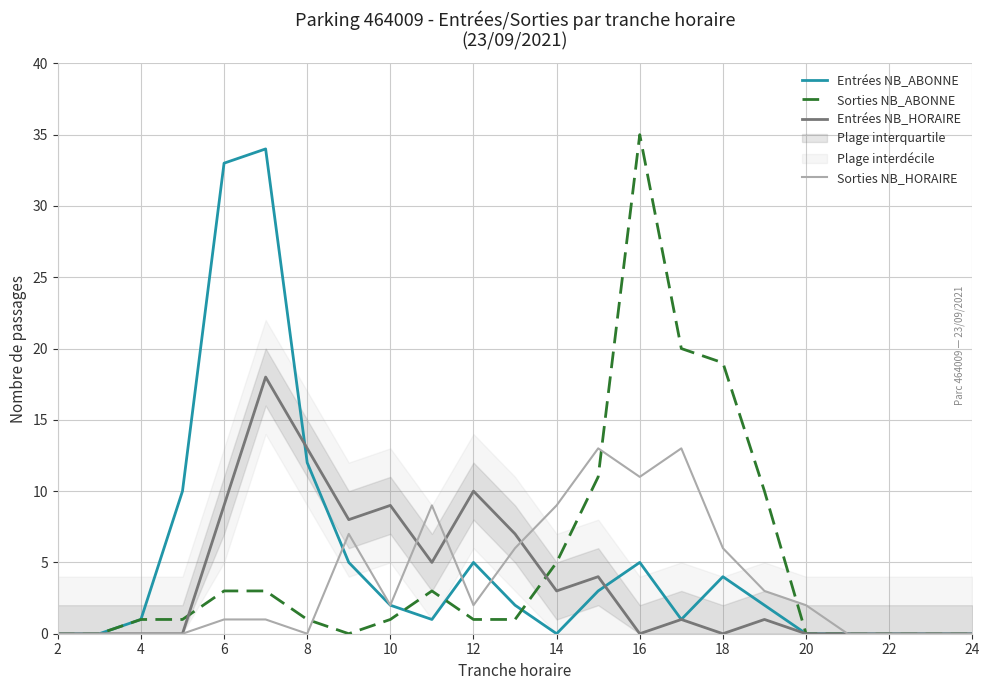

Which series has the largest total across all categories?

Entrées NB_ABONNE